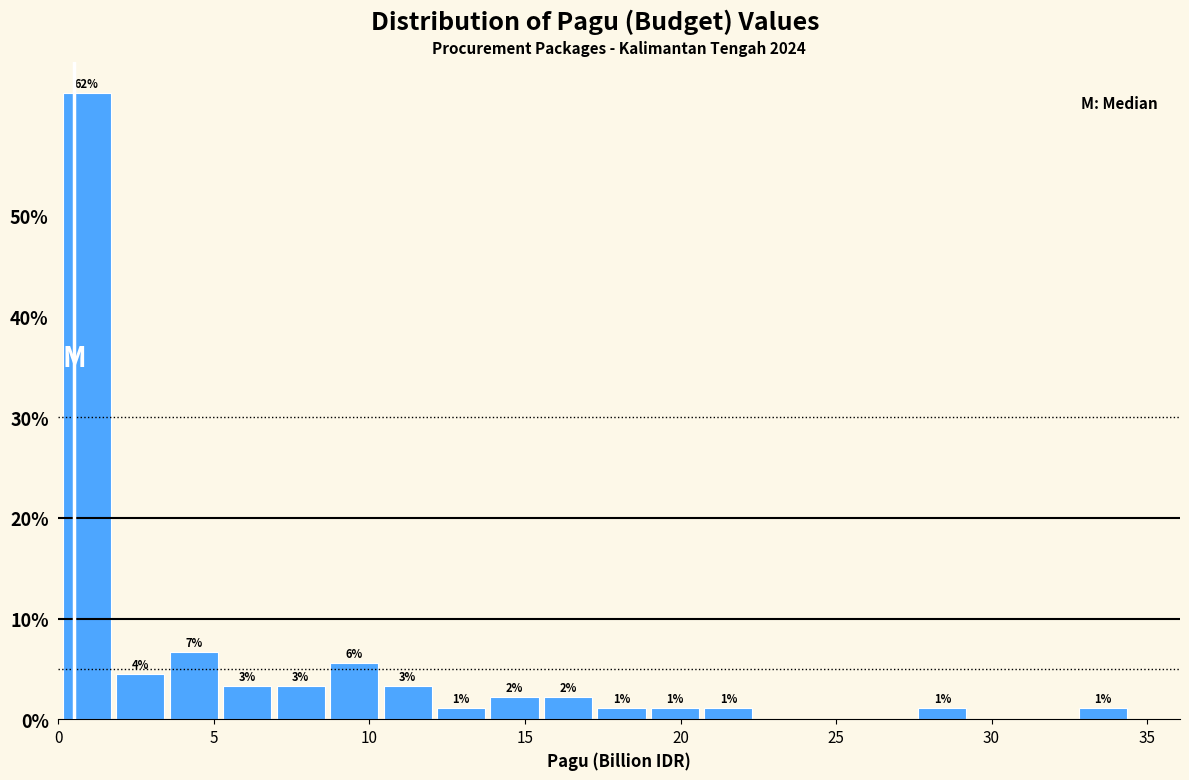

Around what value on the x-axis is the tallest bar? Give the approximate position of its centre, as read against the axis.

1.0